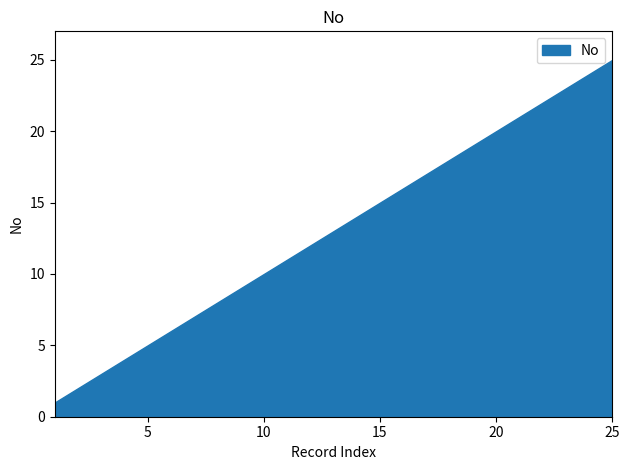

Which category has the highest value across all series?

25